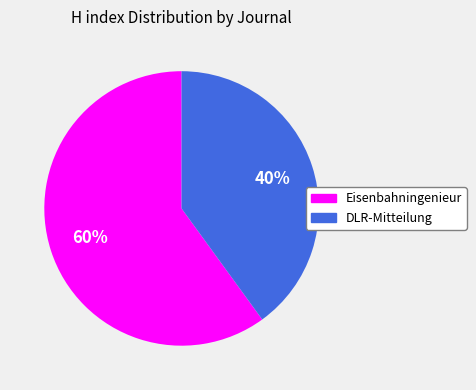

Approximately how many times larger is the value at Eisenbahningenieur compared to DLR-Mitteilung?

1.5